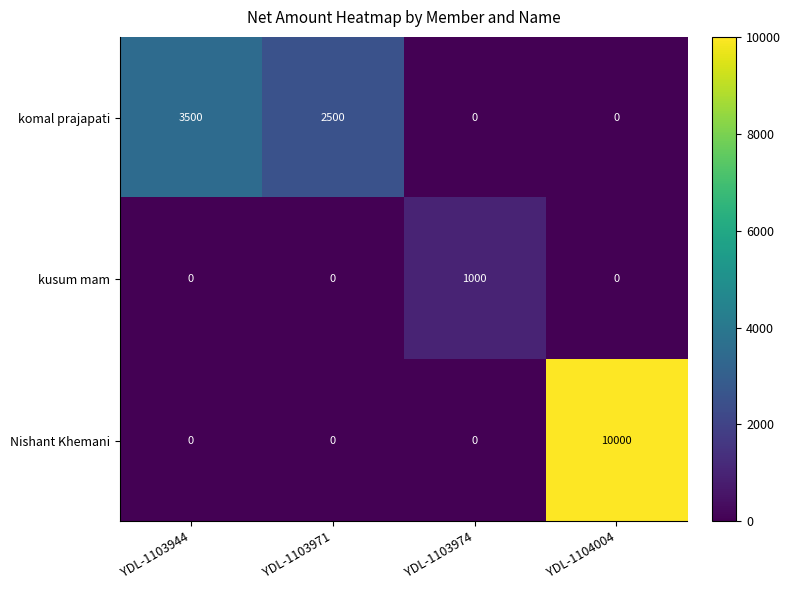

At how many categories does at least one series exceed 2900?

2